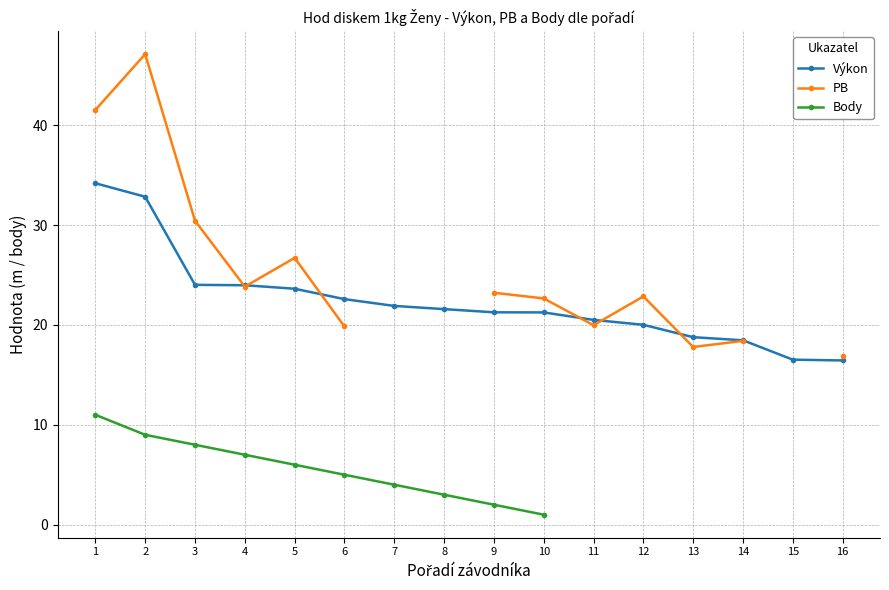

True or false: PB has more than 0 interior local peaks.

True